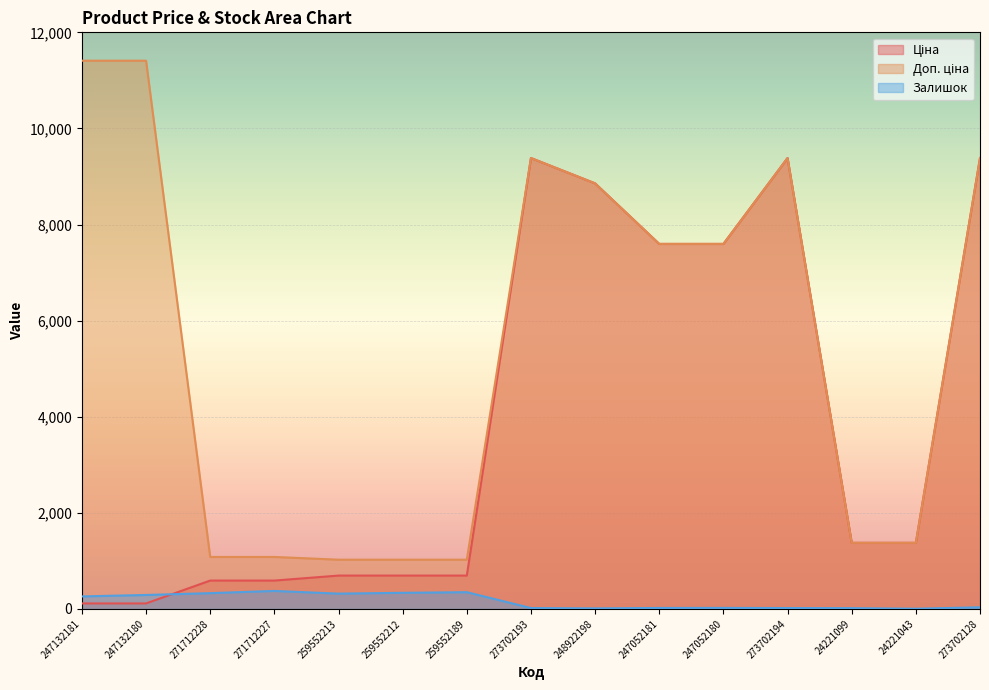

Between 247132181 and 273702194, which series saw the biggest shift?

Ціна